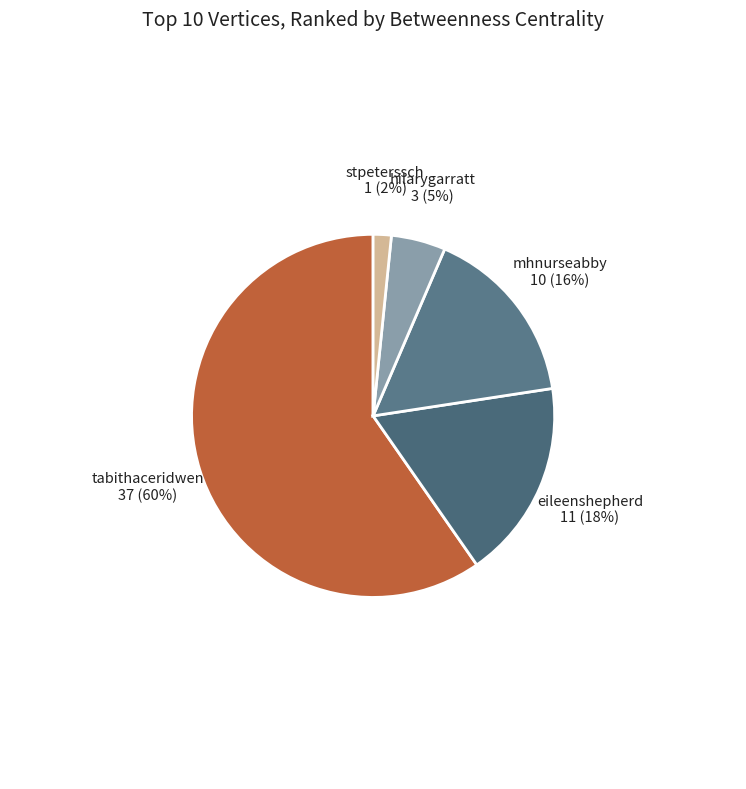

Count the number of slices in the pie.

5